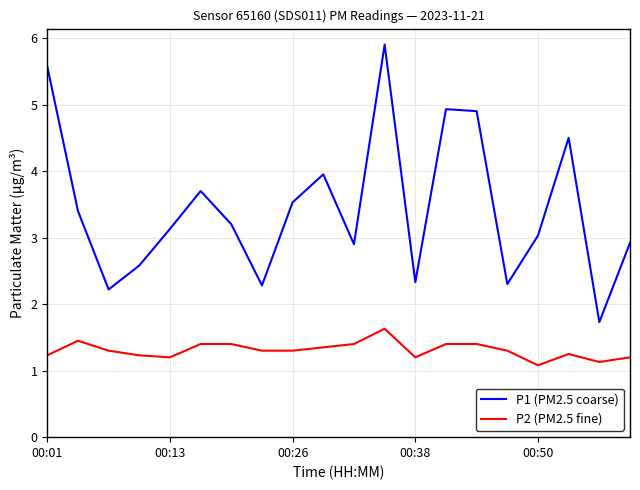

True or false: P1 (PM2.5 coarse) and P2 (PM2.5 fine) cross at least once.

False